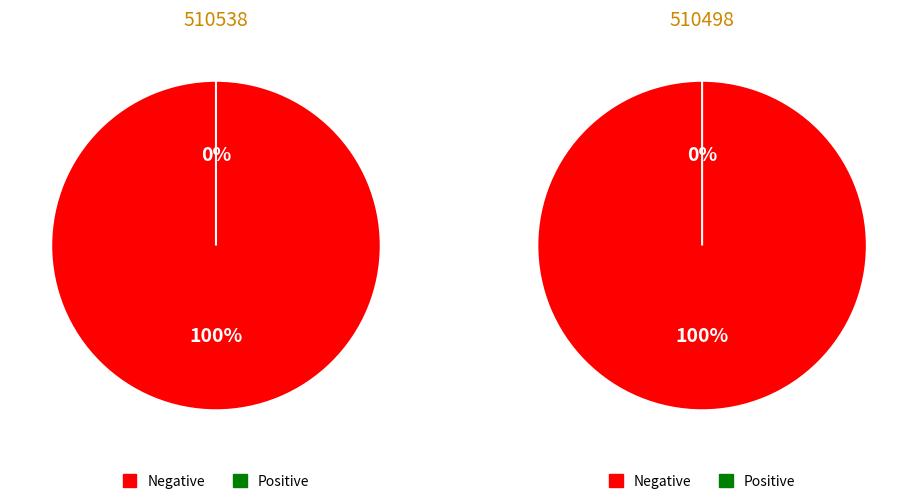

Which series changed the most between 510538 and 510498?

Negative